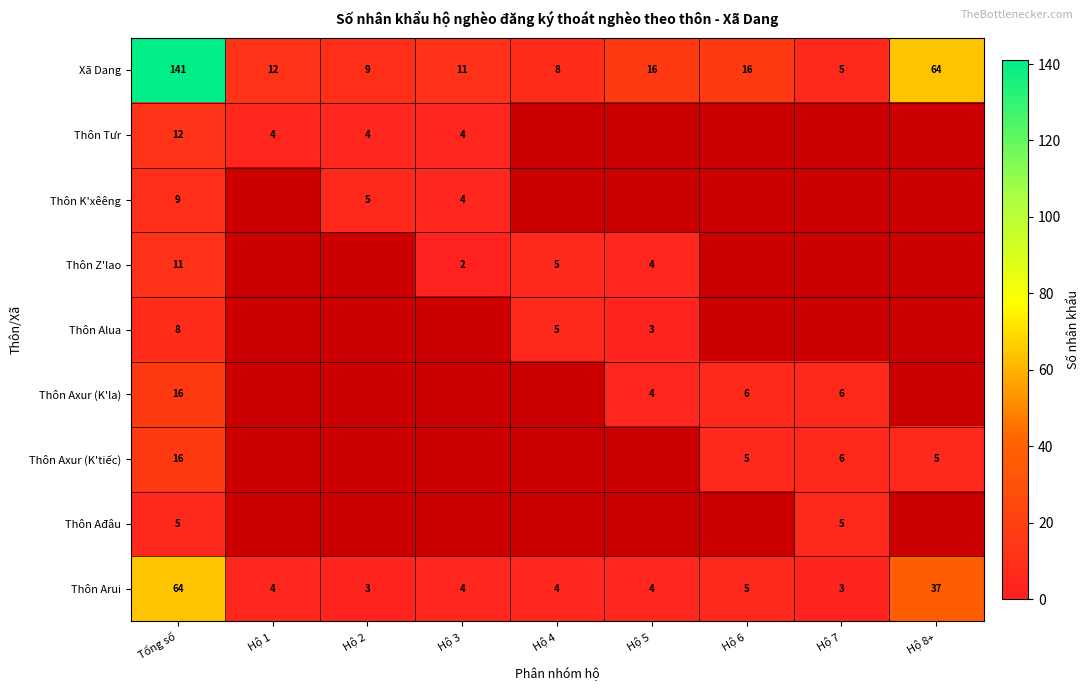

At which label is Xã Dang closest to 73?

Hộ 8+